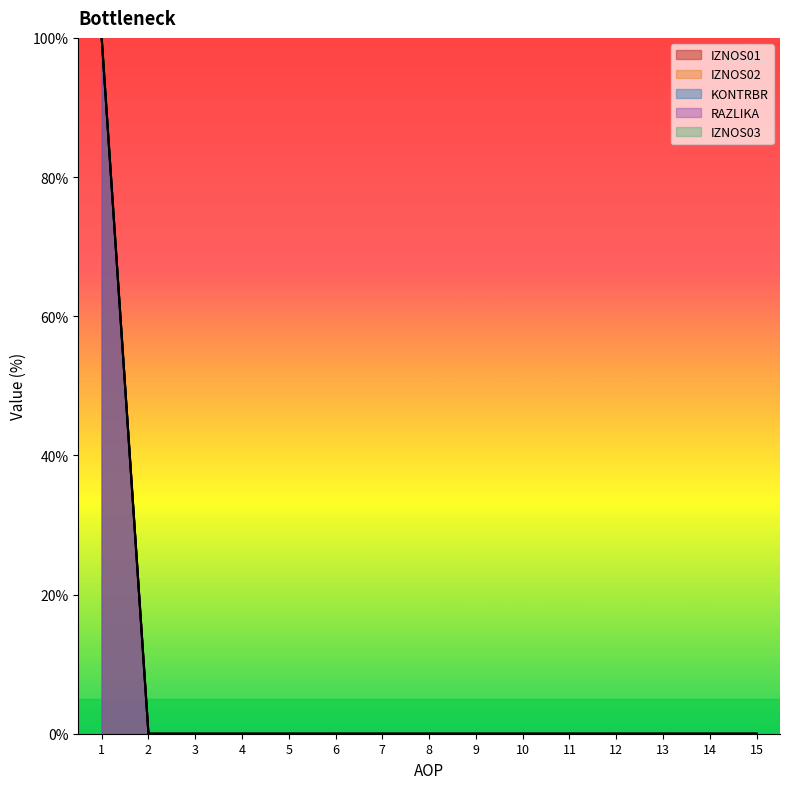

True or false: IZNOS02 and KONTRBR cross at least once.

False